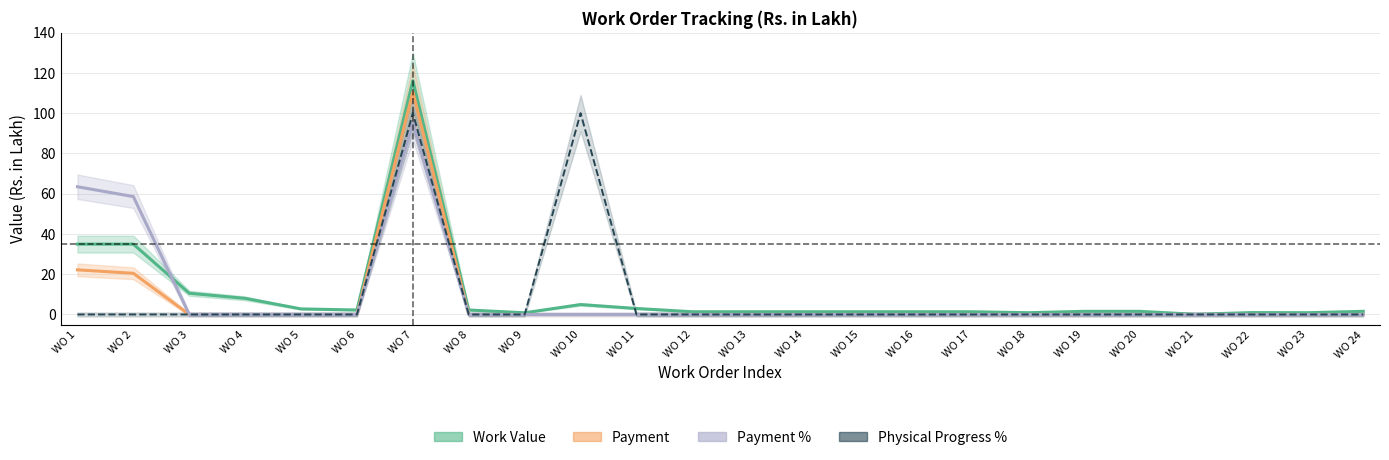

True or false: Physical Progress % has more than 1 interior local peaks.

True